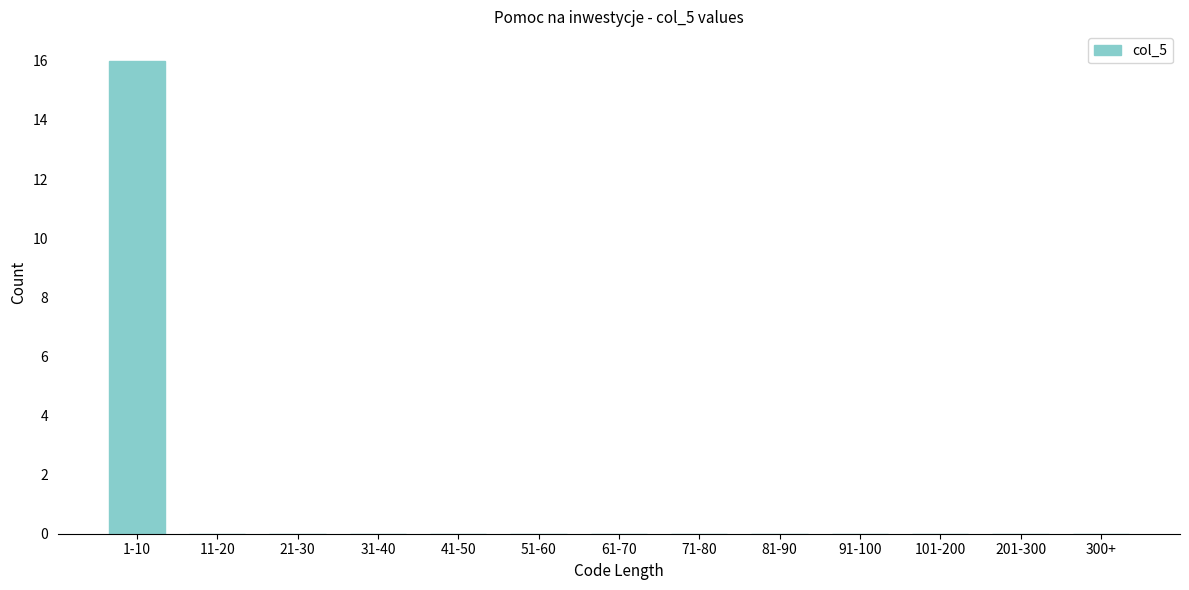

Reading right to left, extract all data points from this chart.

300+=0	201-300=0	101-200=0	91-100=0	81-90=0	71-80=0	61-70=0	51-60=0	41-50=0	31-40=0	21-30=0	11-20=0	1-10=16